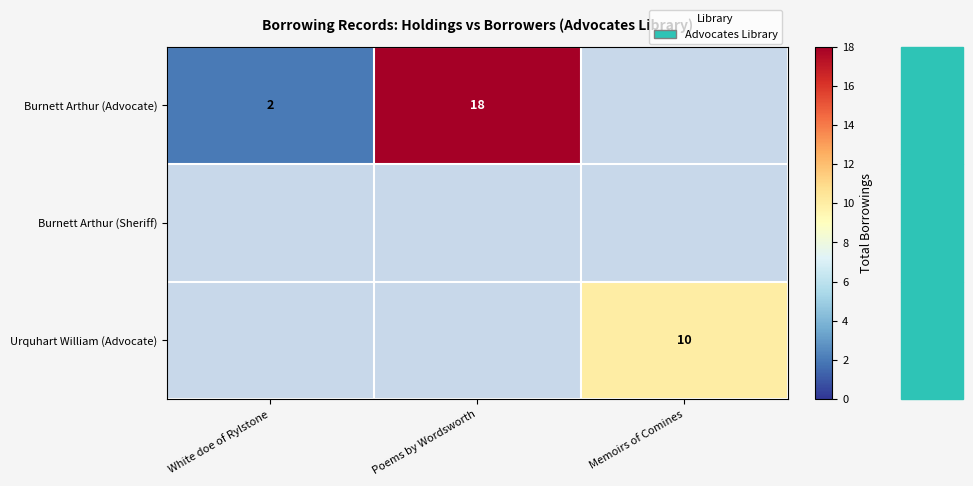

Is the value of Urquhart William (Advocate) at Memoirs of Comines greater than the value of Burnett Arthur (Advocate) at White doe of Rylstone?

Yes